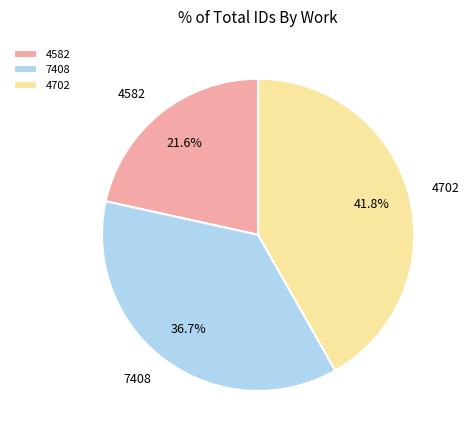

The 7408 slice represents 27% of the pie. True or false?

False